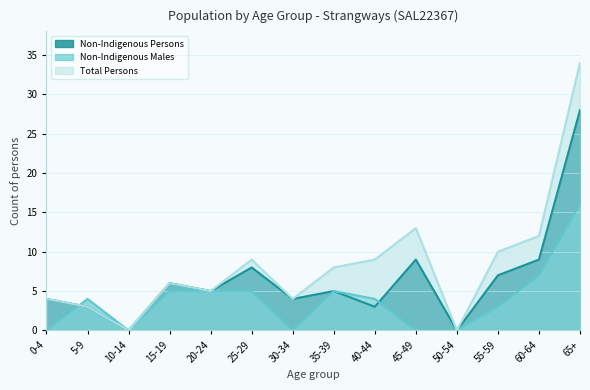

How many values in Total Persons are above zero?

12